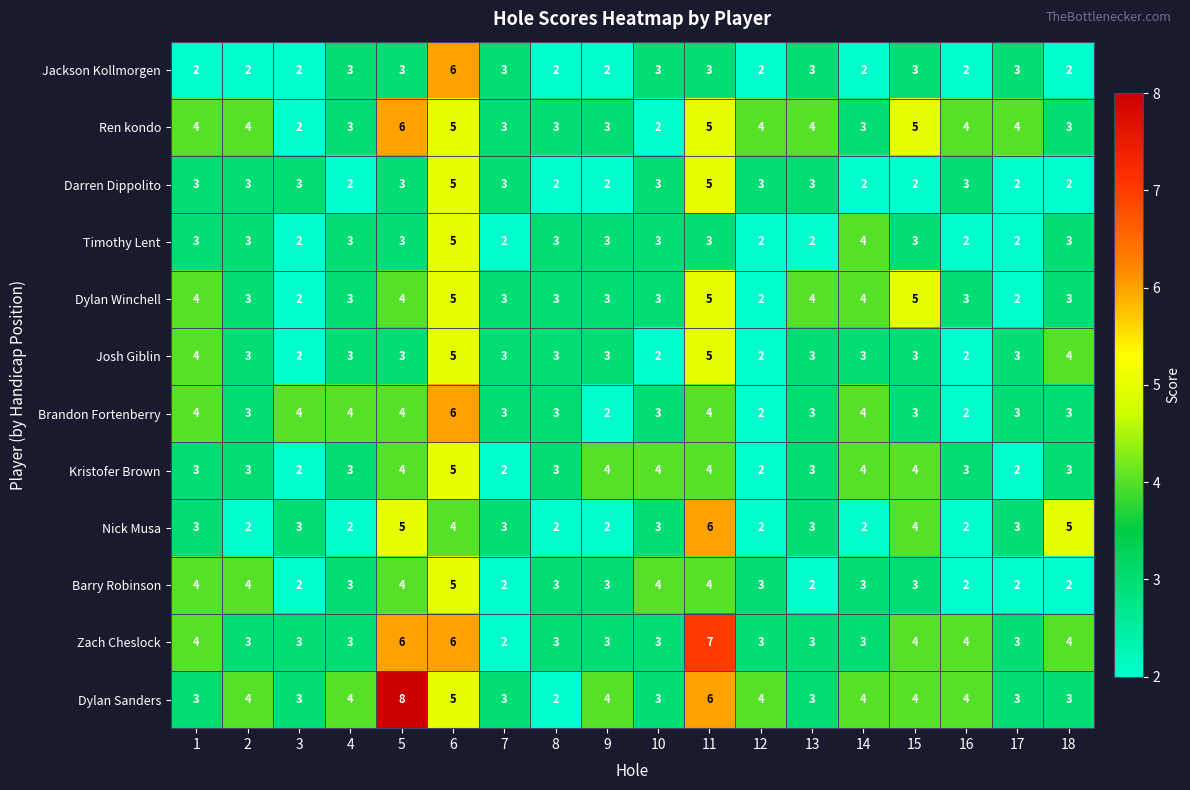

True or false: Dylan Winchell has a value of 1 at 17.

False